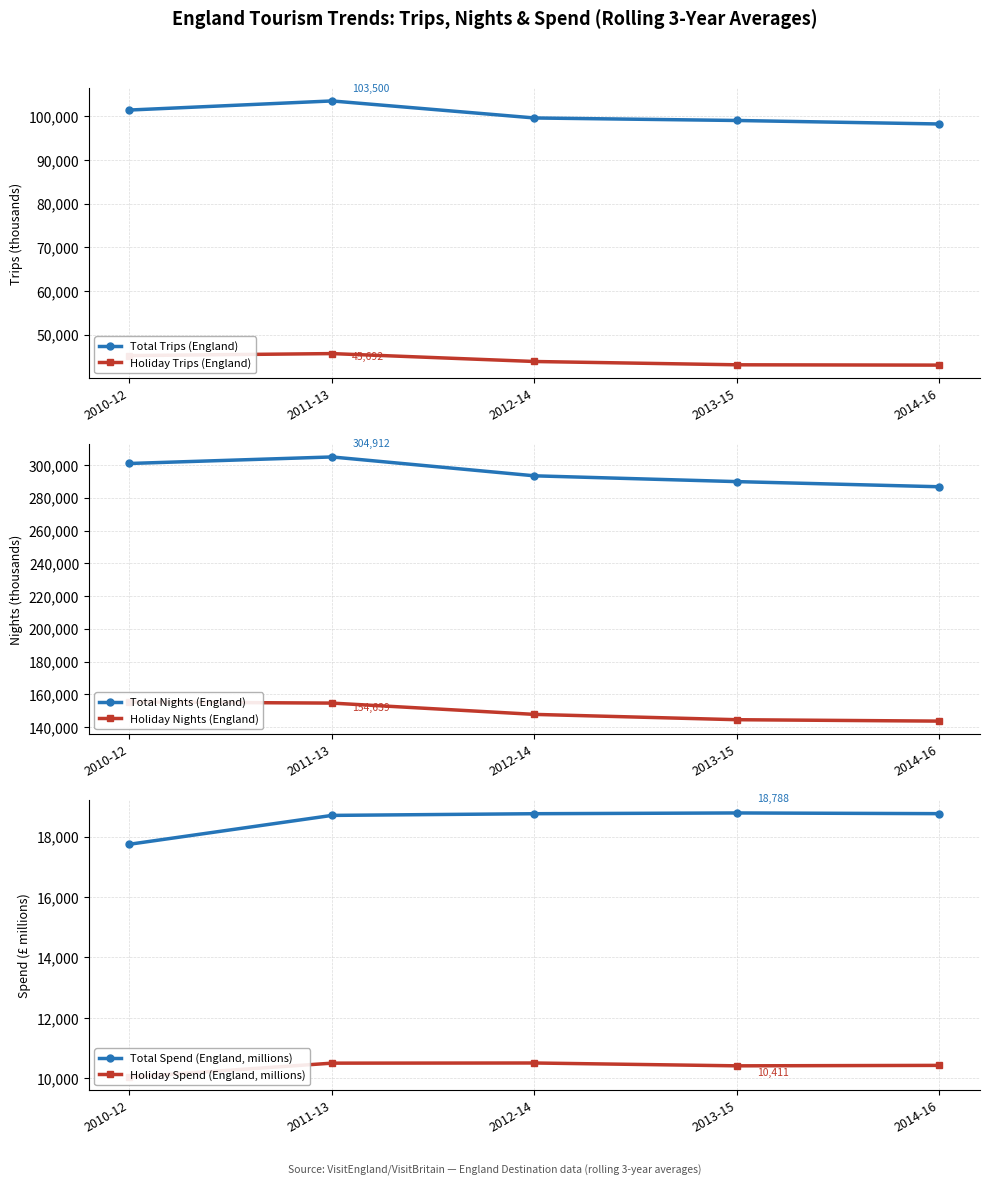

How many data points in Total Nights (England) are less than 293391?

2